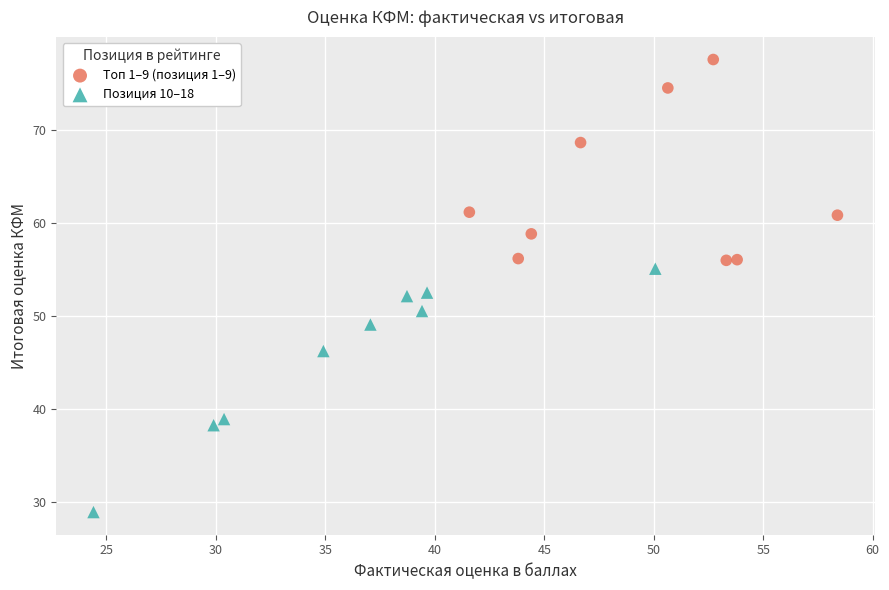

Which series reaches the maximum Y coordinate?

Топ 1–9 (позиция 1–9)